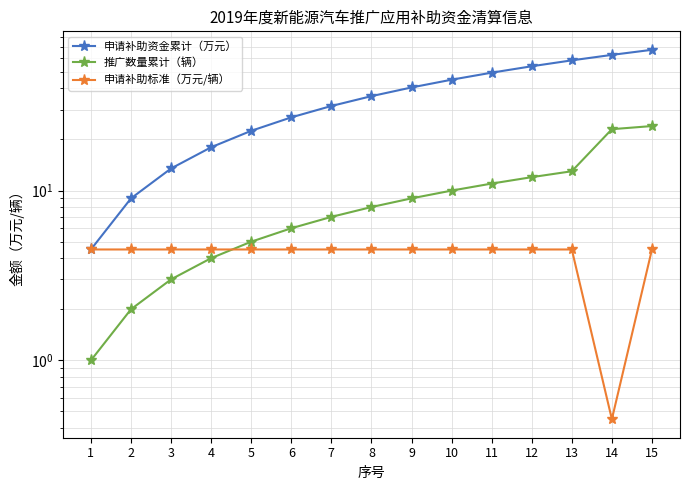

Between 8 and 10, which series saw the biggest shift?

申请补助资金累计（万元）